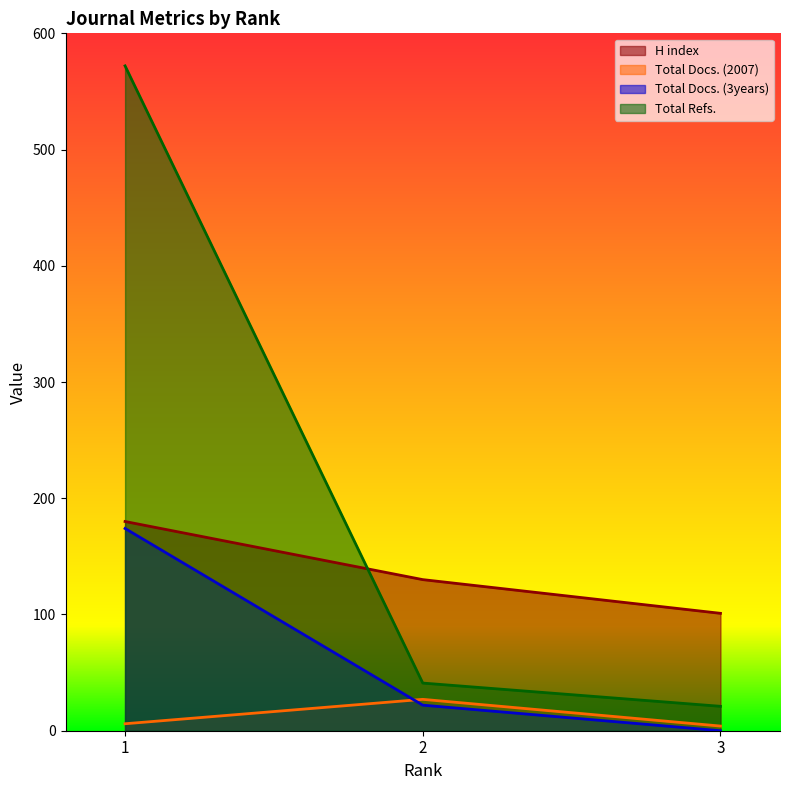

What is the difference between the second highest and minimum values in the Total Docs. (3years) series?

22